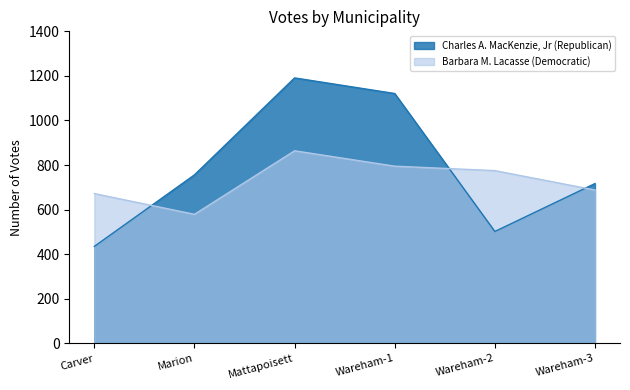

What is the sum of all Barbara M. Lacasse (Democratic) values?

4373